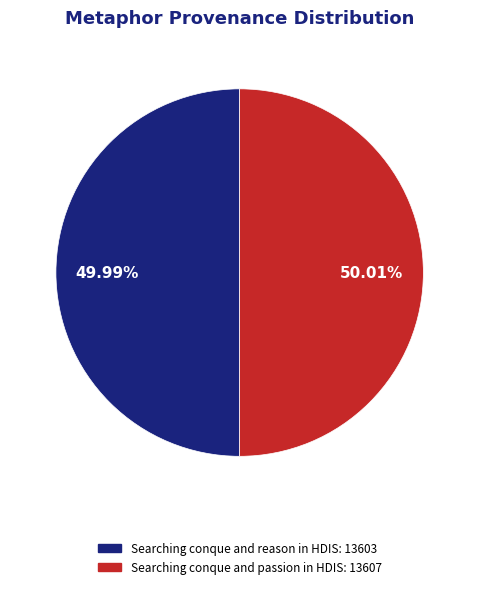

Does any single category account for the majority?

Yes